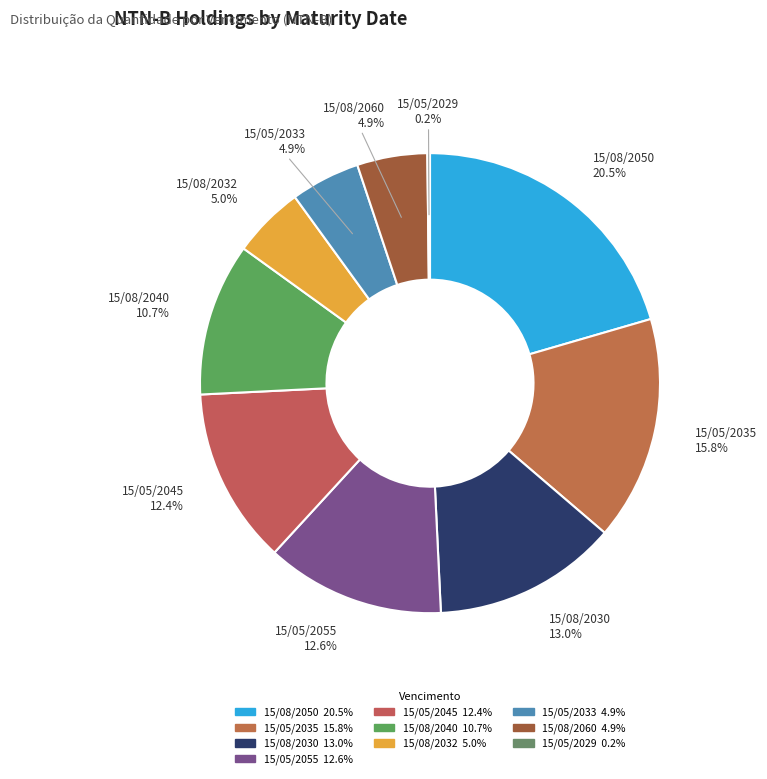

What percentage is NOT represented by 15/08/2050?

79.5%